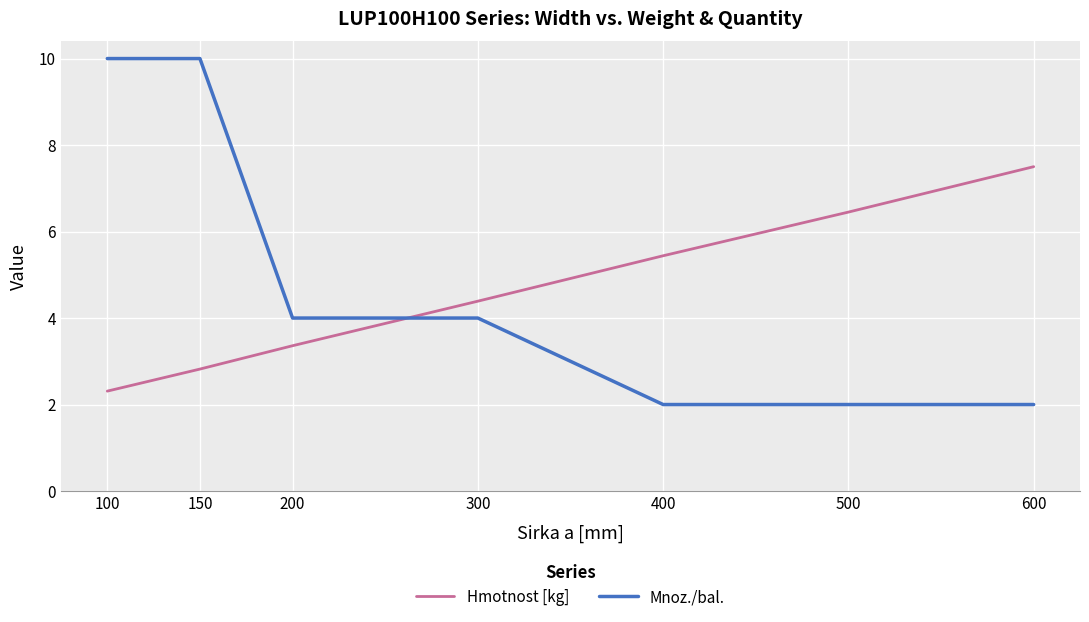

Is the value of Mnoz./bal. at 150 greater than the value of Hmotnost [kg] at 400?

Yes